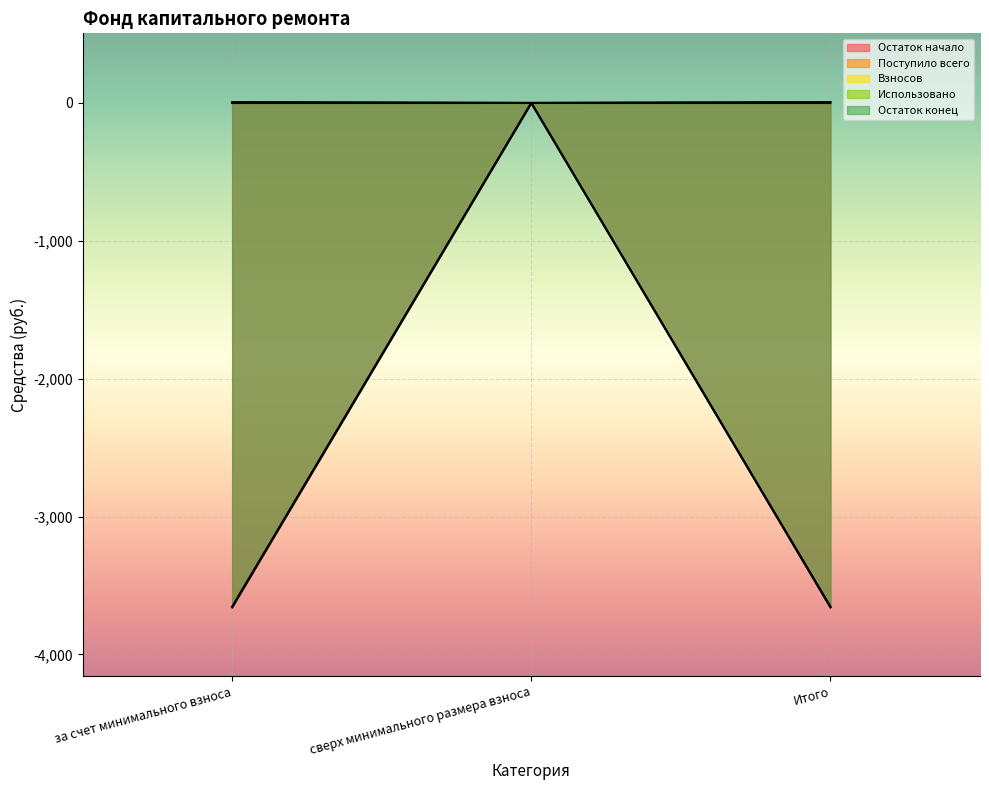

How many data points in Остаток начало are above -3653?

1